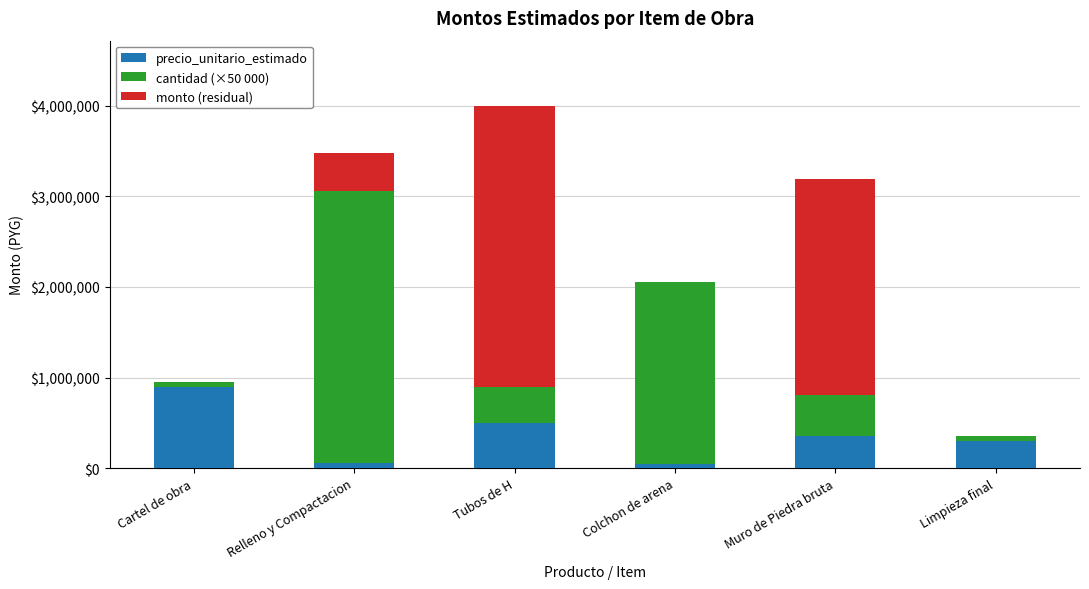

Are the bars grouped side by side (vs. stacked)?

No